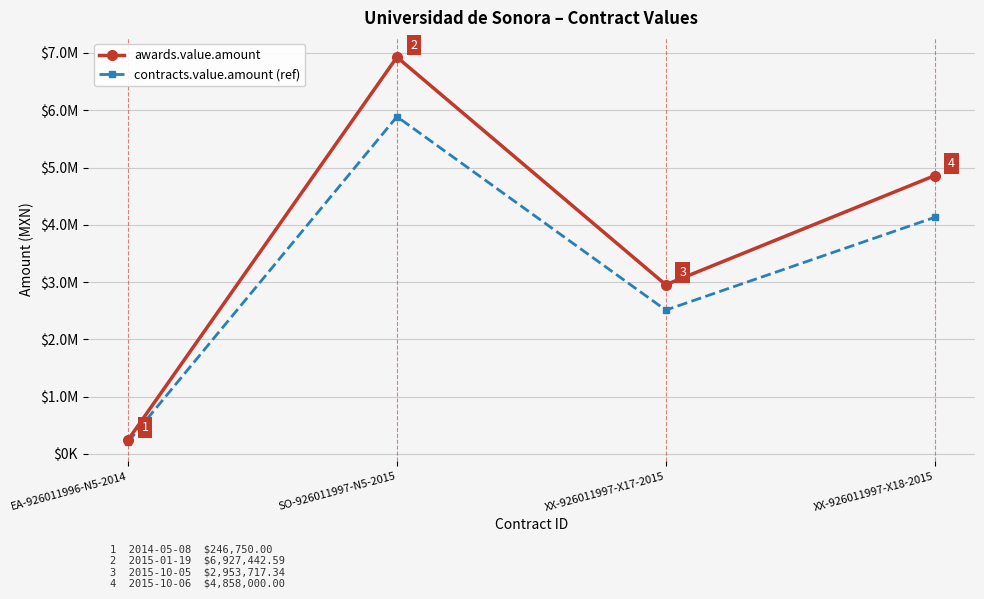

True or false: awards.value.amount and contracts.value.amount (ref) intersect in this chart.

False